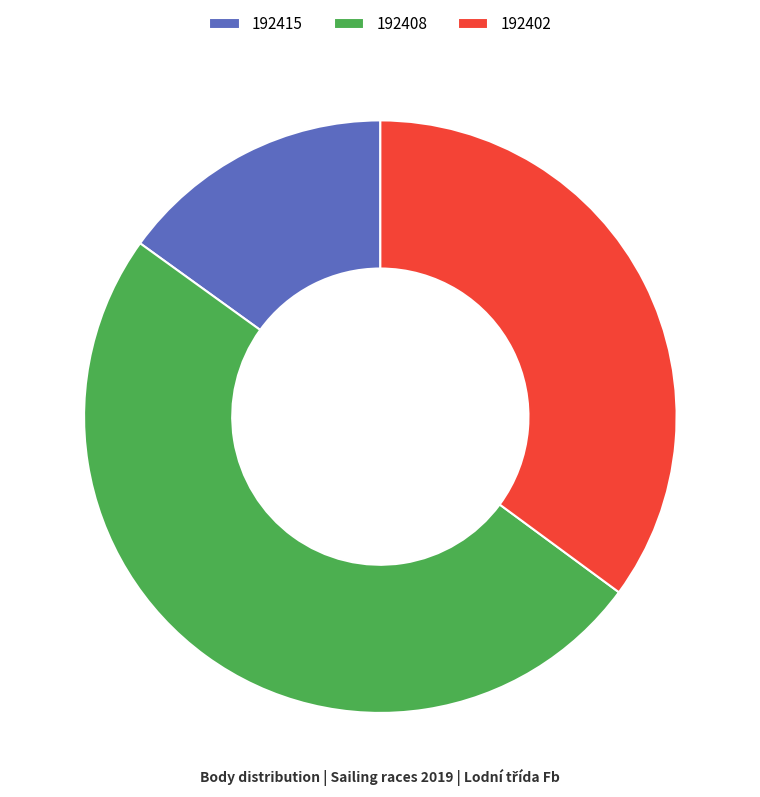

Is the sum of 192402 and 192408 greater than half?

Yes